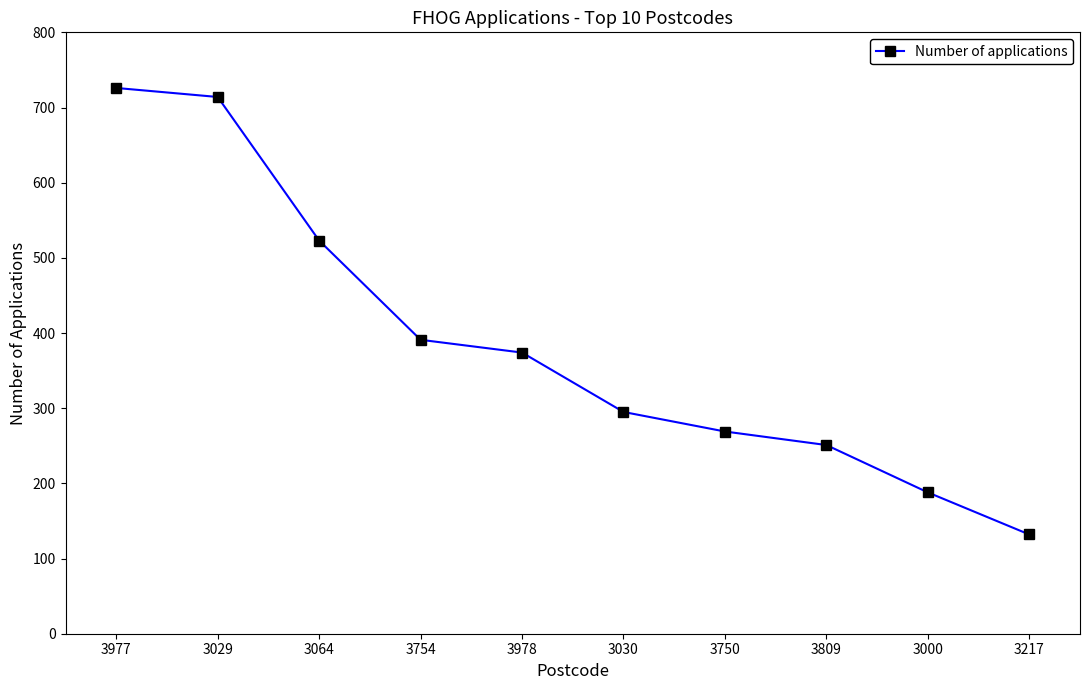

What is the sum of all values?

3863